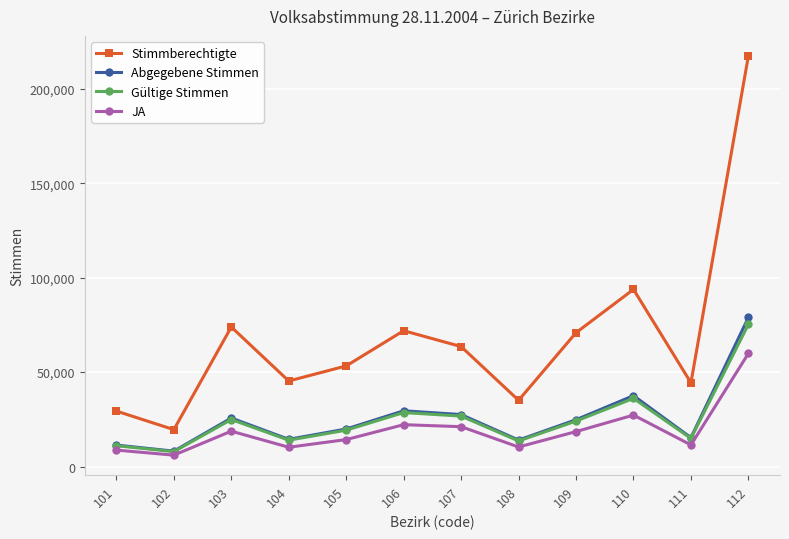

What is the difference between the highest and lowest values at 107?

42422